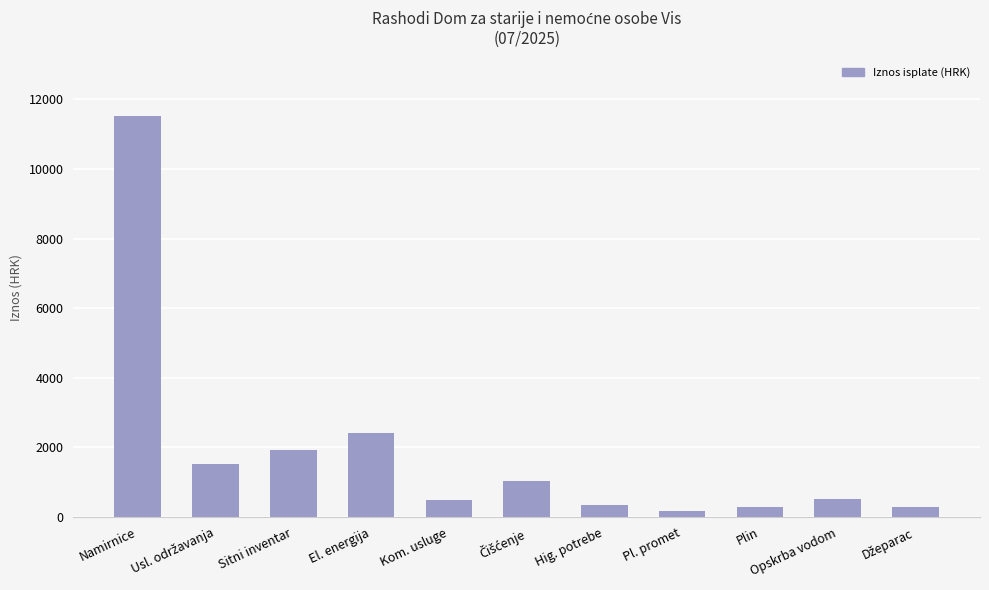

At which label is the value closest to 5846?

El. energija